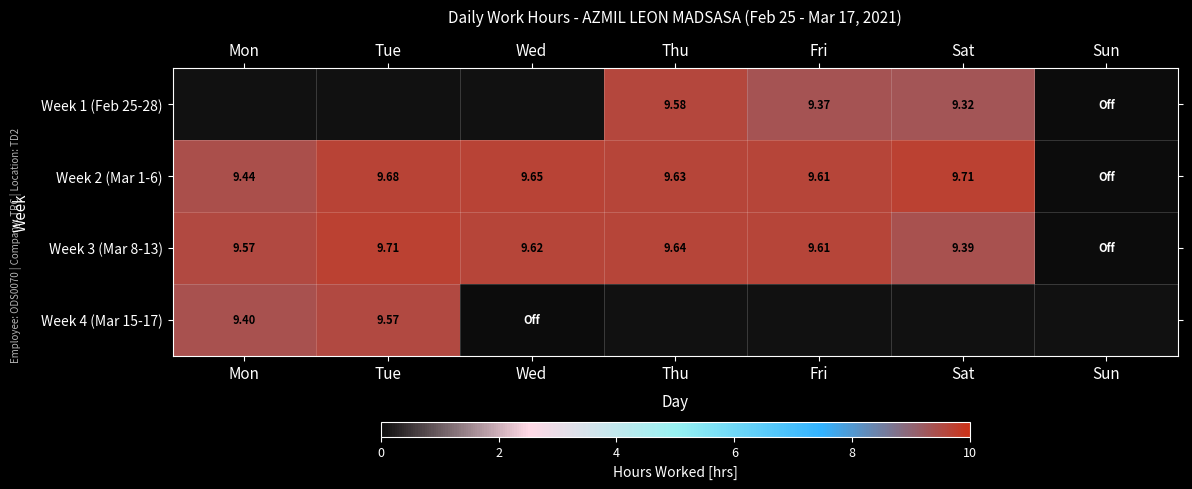

Is the value of Week 2 (Mar 1-6) at Tue greater than the value of Week 3 (Mar 8-13) at Tue?

No